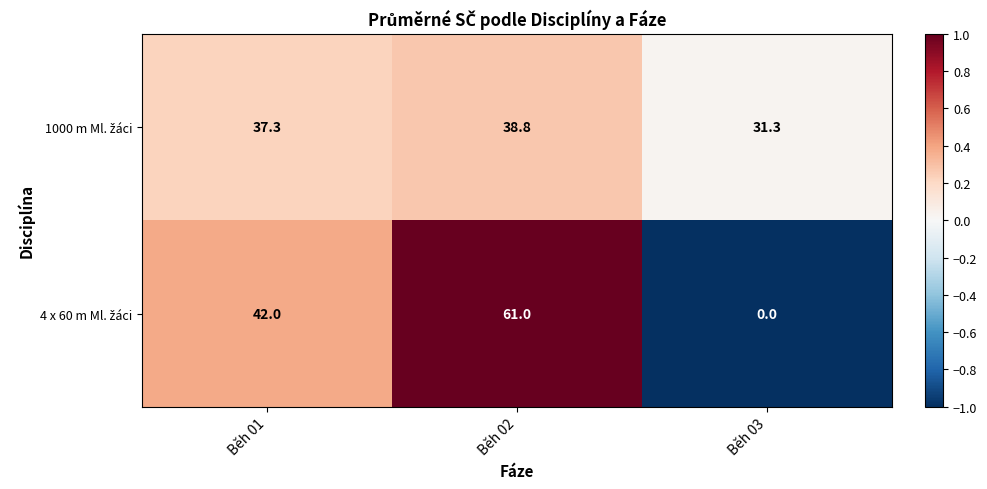

At which category is the sum across all series the highest?

Běh 02